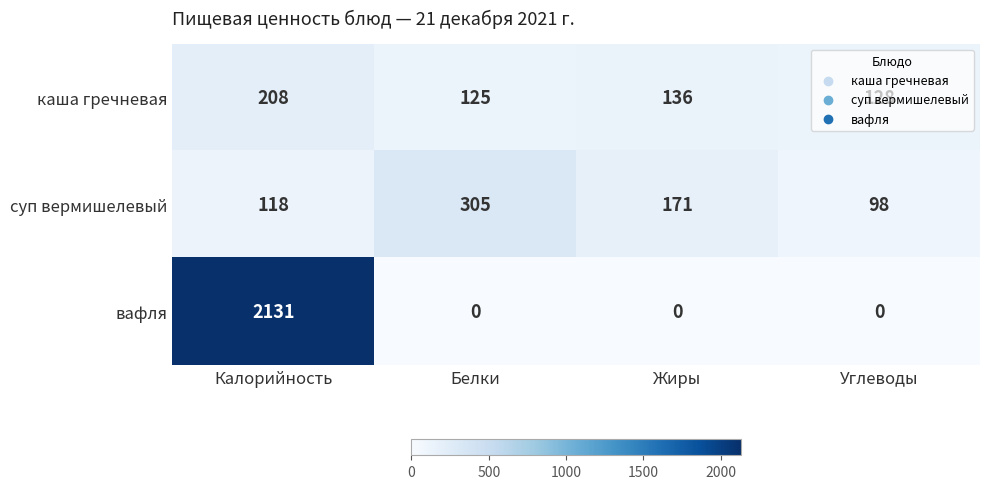

What is the difference between the вафля values at Калорийность and Углеводы?

2131